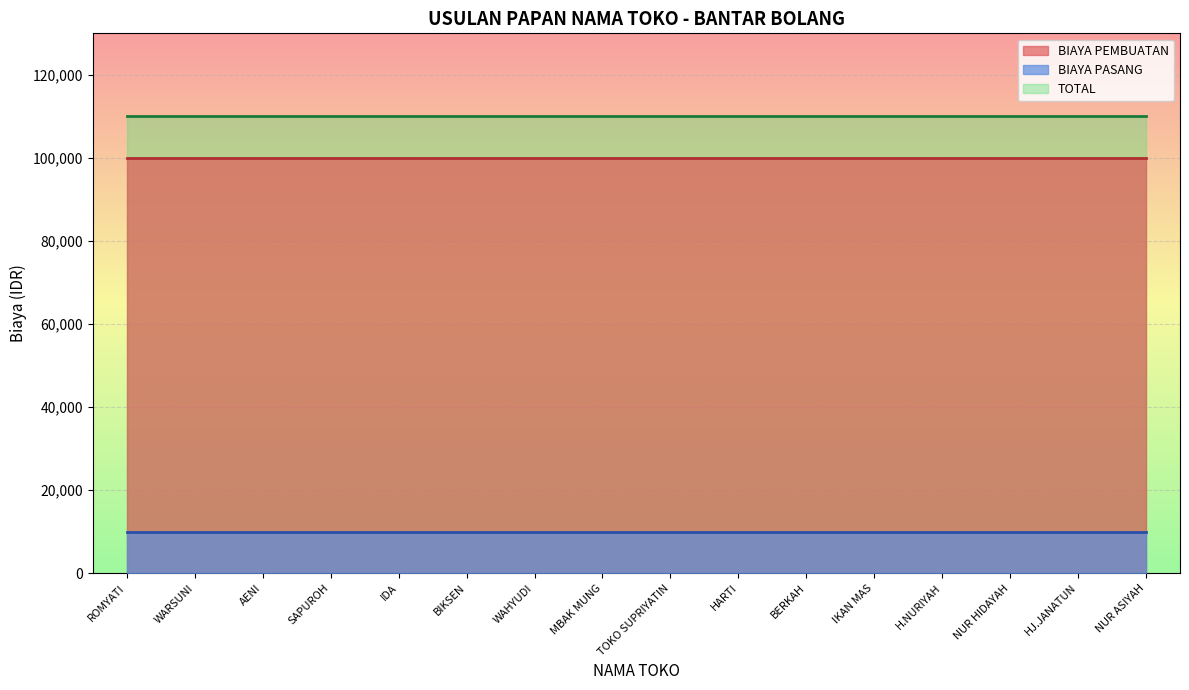

Which series has the largest total across all categories?

TOTAL